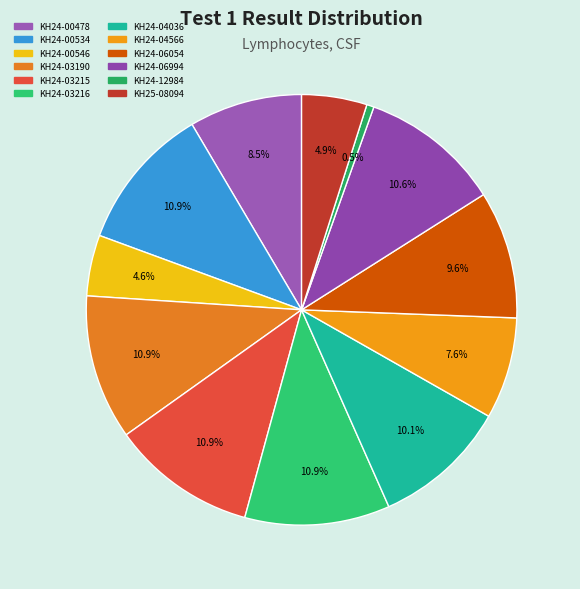

The KH24-04036 slice represents 10% of the pie. True or false?

True